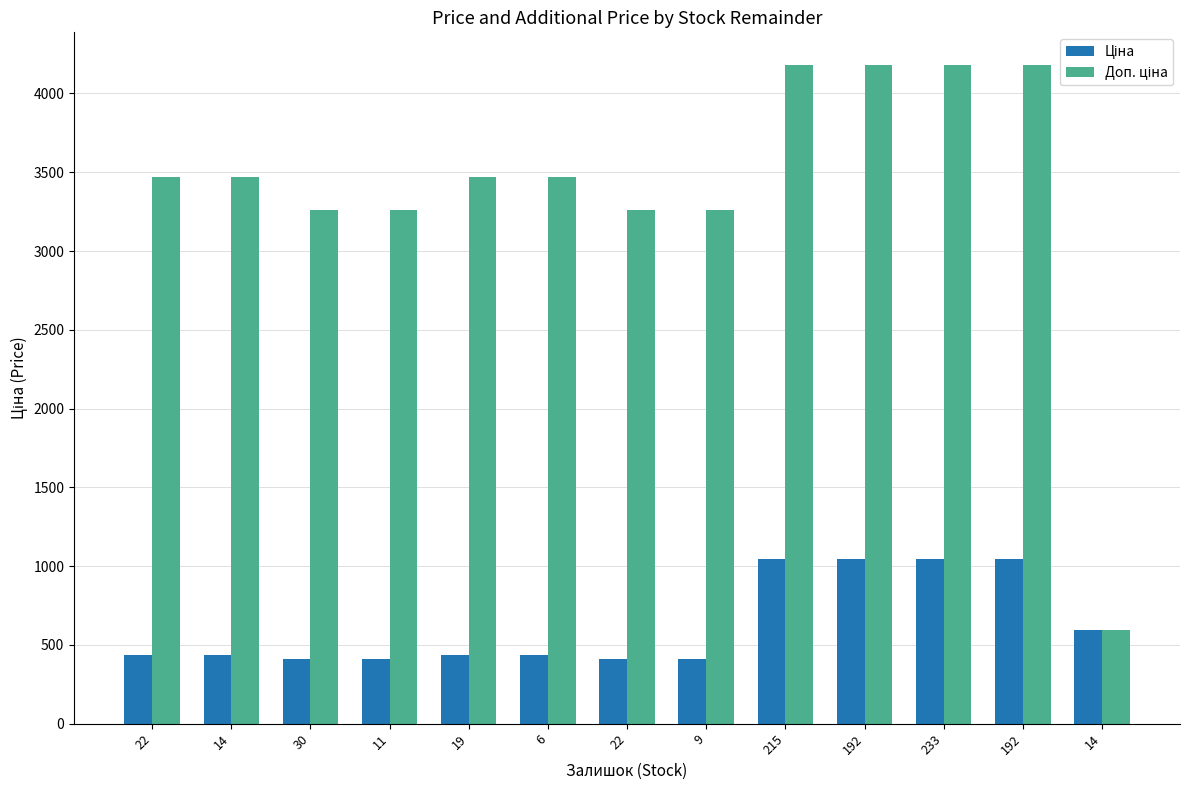

Between 22 and 14, which series saw the biggest shift?

Доп. ціна